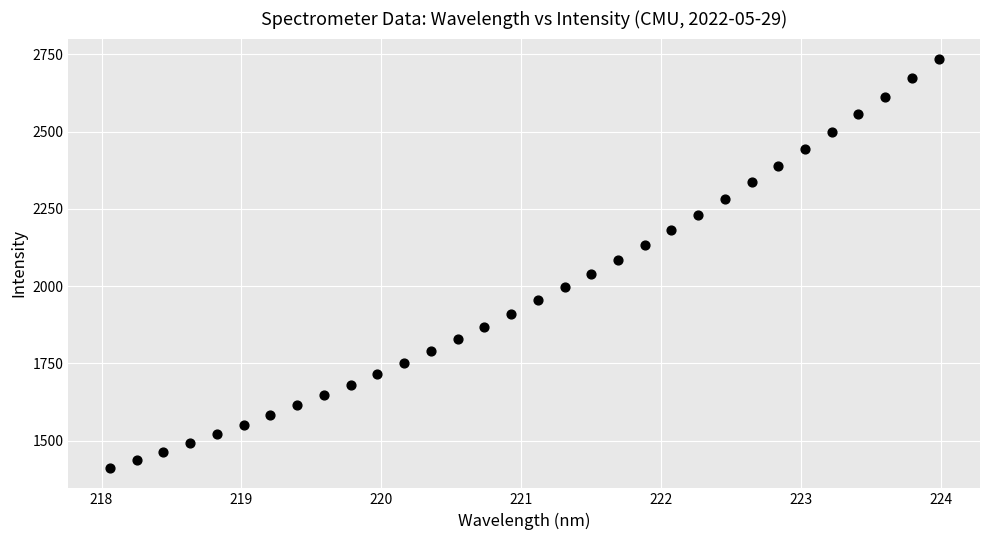

What is the range of Y values (max minus min)?

1323.1